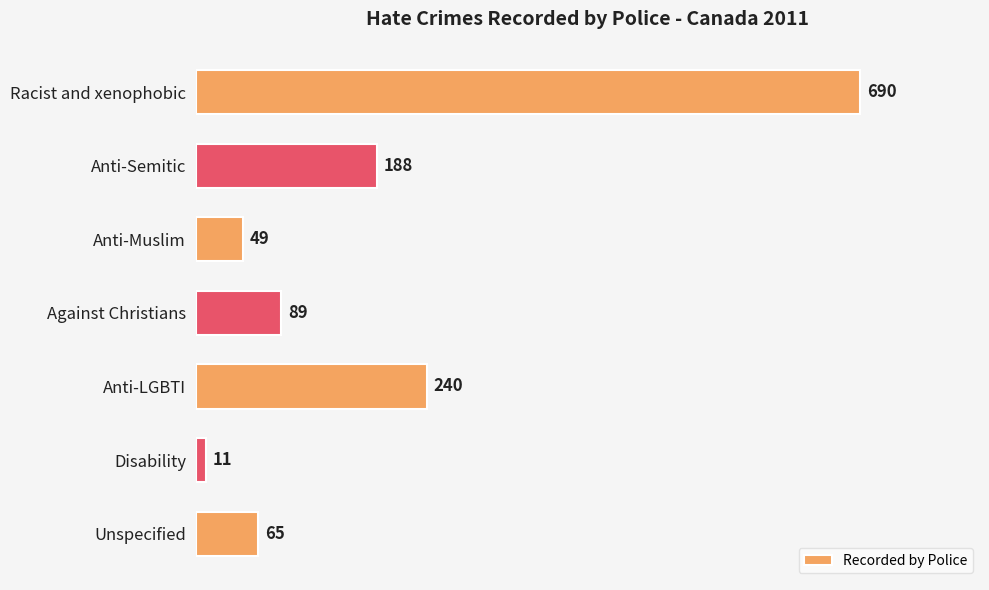

How many distinct data groups are displayed?

1